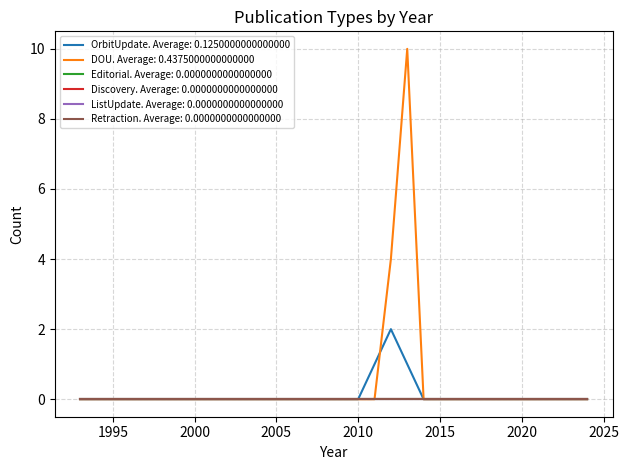

How many lines are shown in the chart?

6